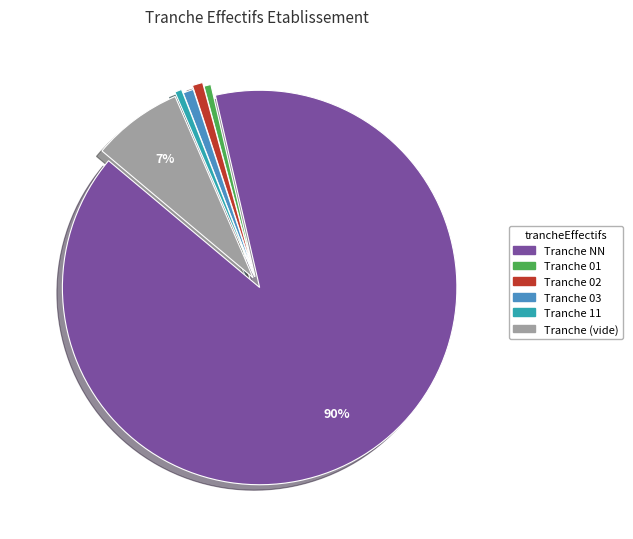

To the nearest percent, what is the average slice percentage?

17%